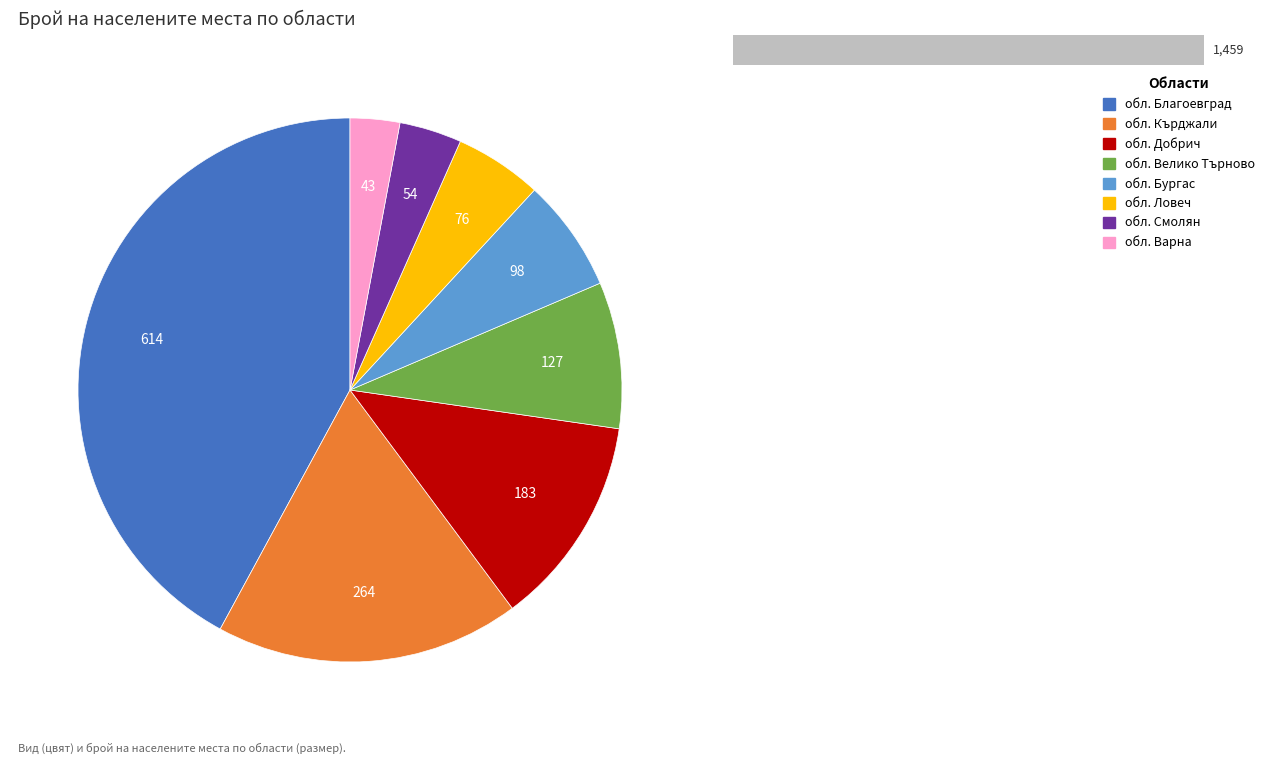

Which category has the smallest portion of the pie?

обл. Варна